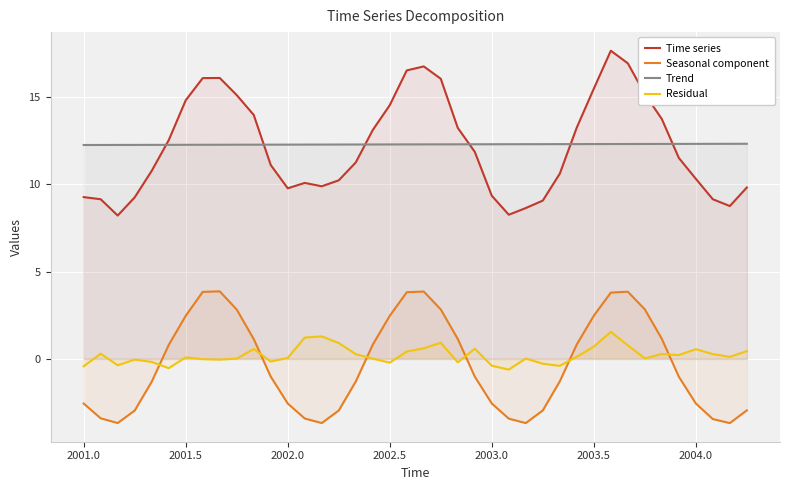

At how many categories does at least one series exceed 8?

40